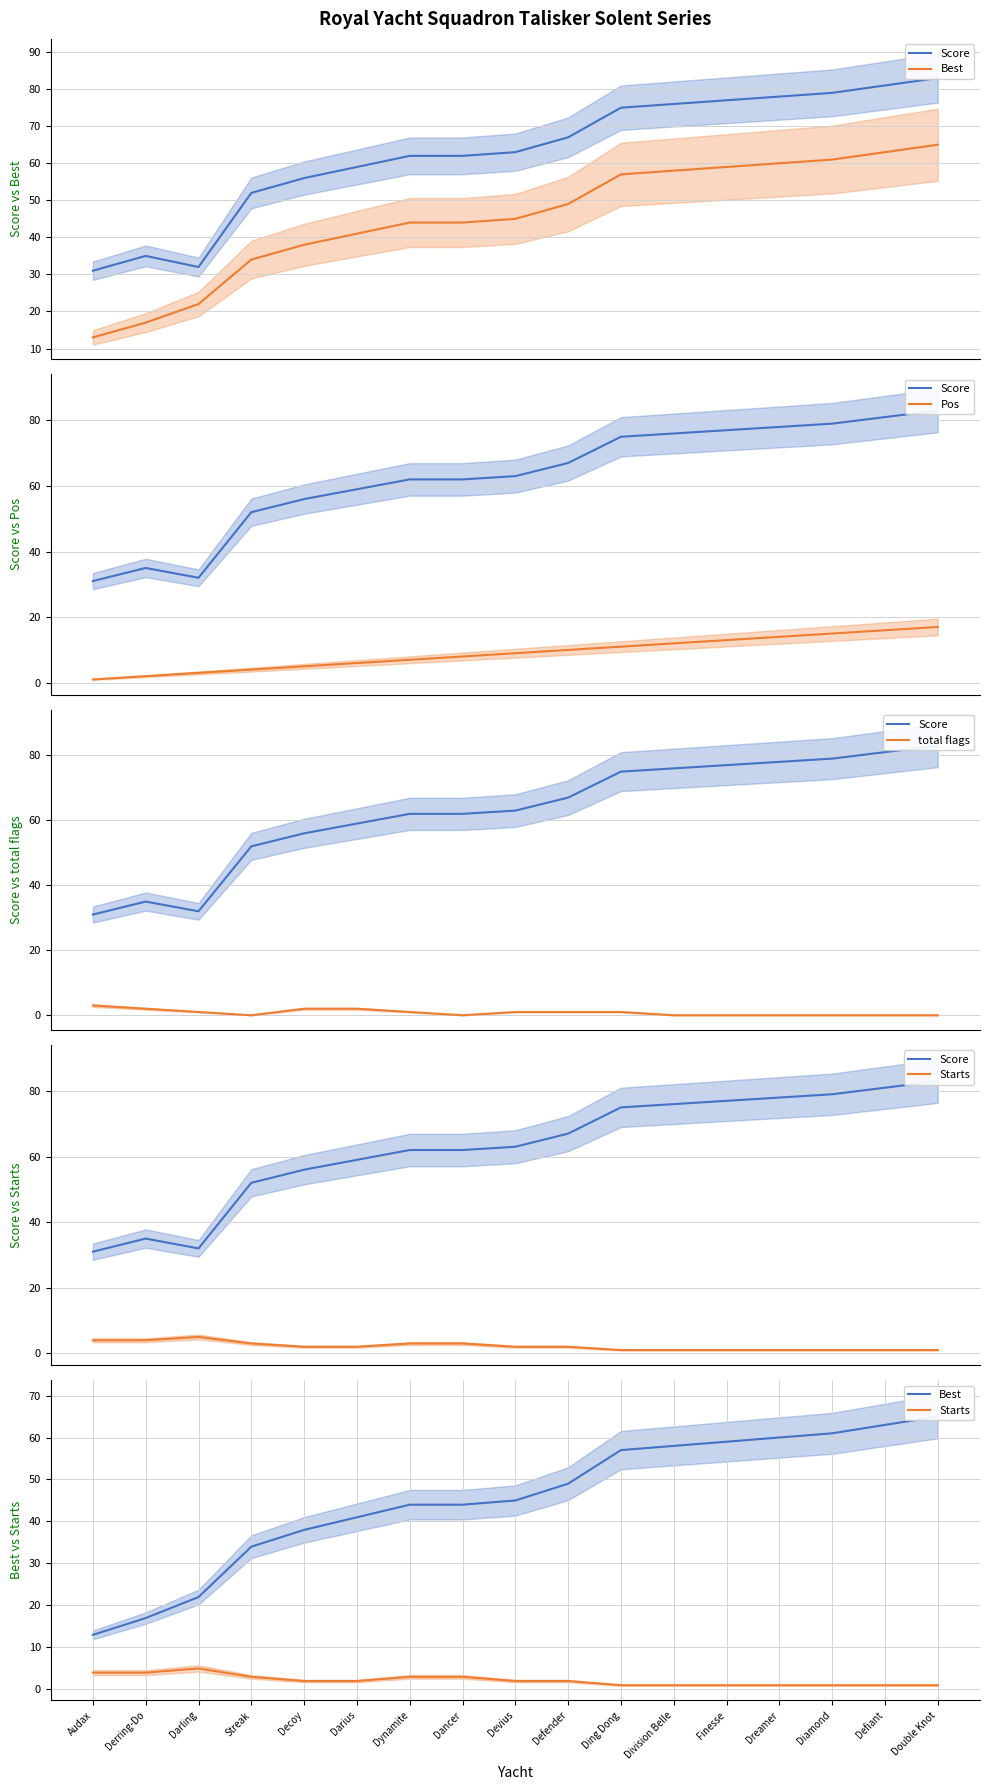

True or false: Score and Starts intersect in this chart.

False